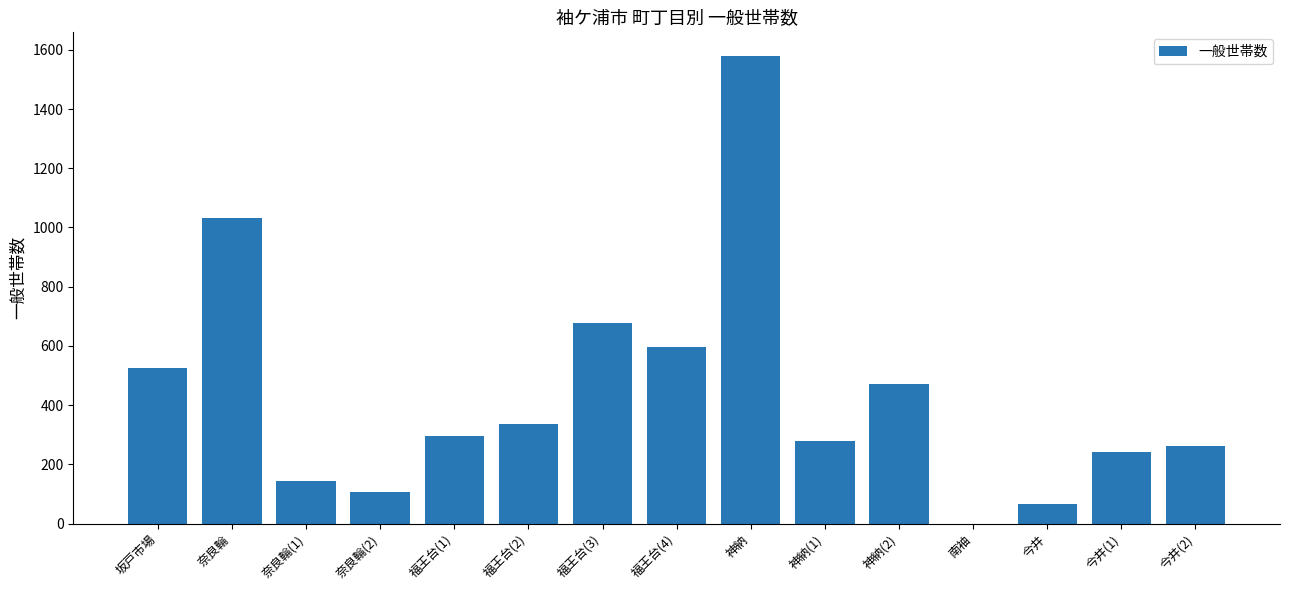

What is the sum of the values at 神納 and 坂戸市場?

2106